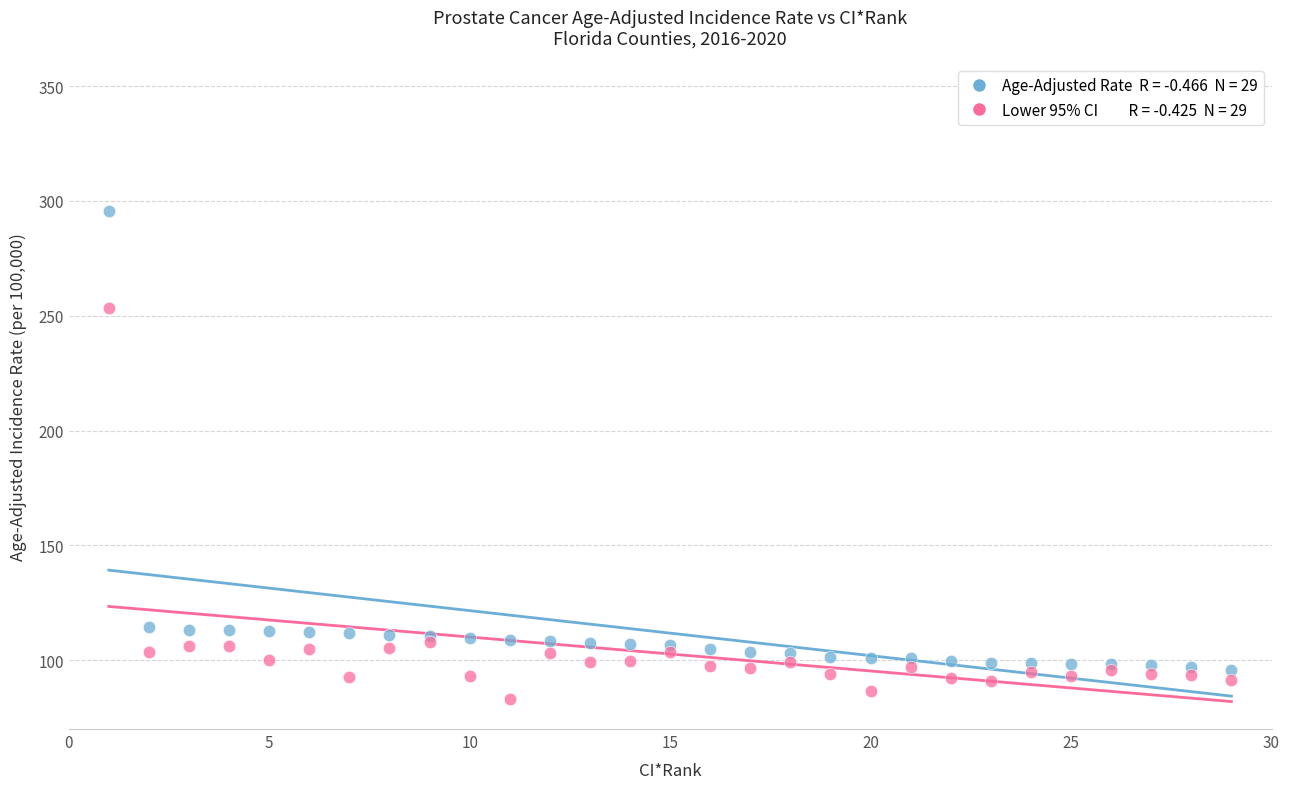

Across all series, what Y value is closest to 189?

253.3